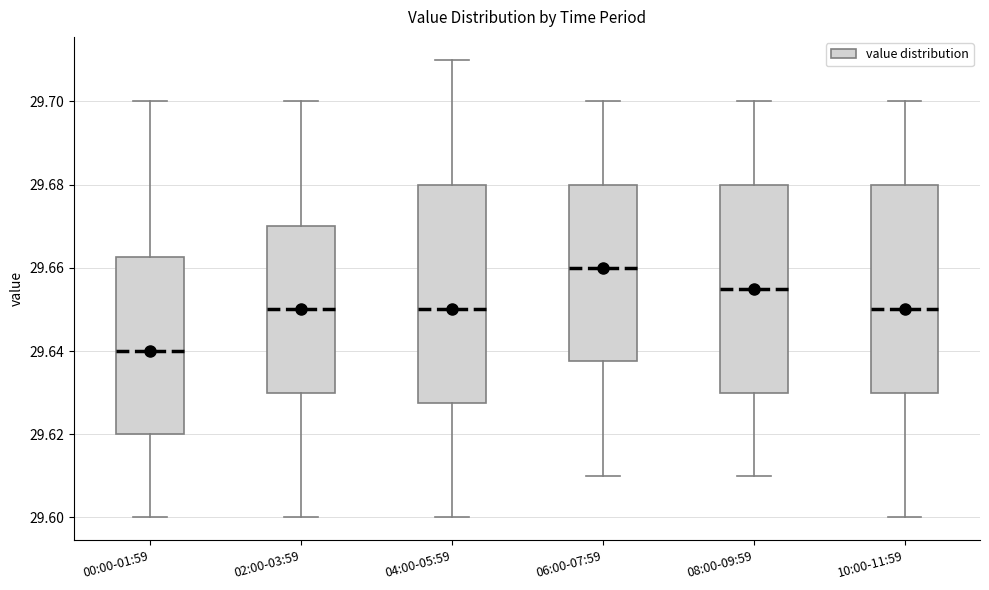

Reading left to right, transcribe this box plot: for each box, give where its median line is, the range the box spans, and where its two whiskers end, as read against the y-axis. The values are not printed on the chart, so give them approximately, as read against the axis.

00:00-01:59: median 29.640, box 29.620 to 29.662, whiskers 29.600 to 29.700
02:00-03:59: median 29.650, box 29.630 to 29.670, whiskers 29.600 to 29.700
04:00-05:59: median 29.650, box 29.628 to 29.680, whiskers 29.600 to 29.710
06:00-07:59: median 29.660, box 29.638 to 29.680, whiskers 29.610 to 29.700
08:00-09:59: median 29.656, box 29.630 to 29.680, whiskers 29.610 to 29.700
10:00-11:59: median 29.650, box 29.630 to 29.680, whiskers 29.600 to 29.700